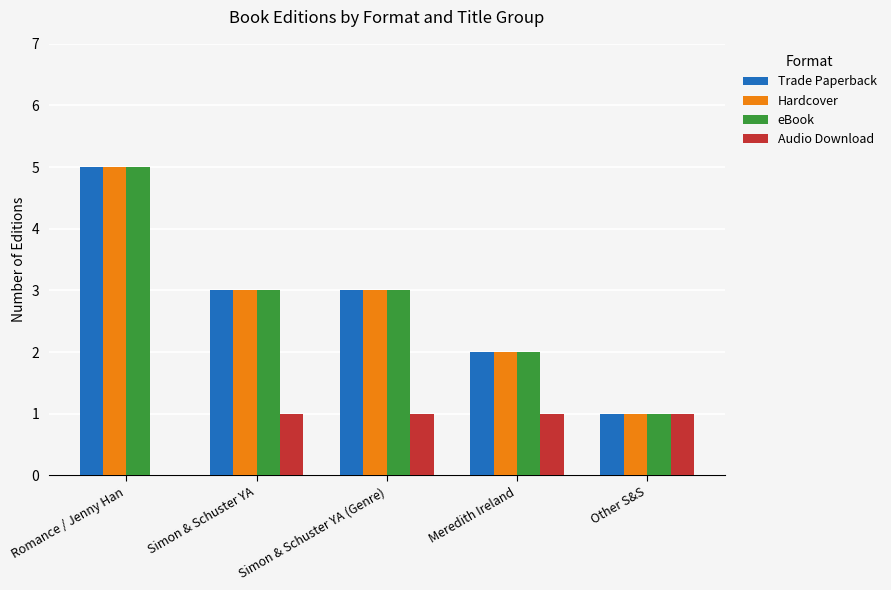

Is it true that Hardcover equals 2 at Meredith Ireland?

True